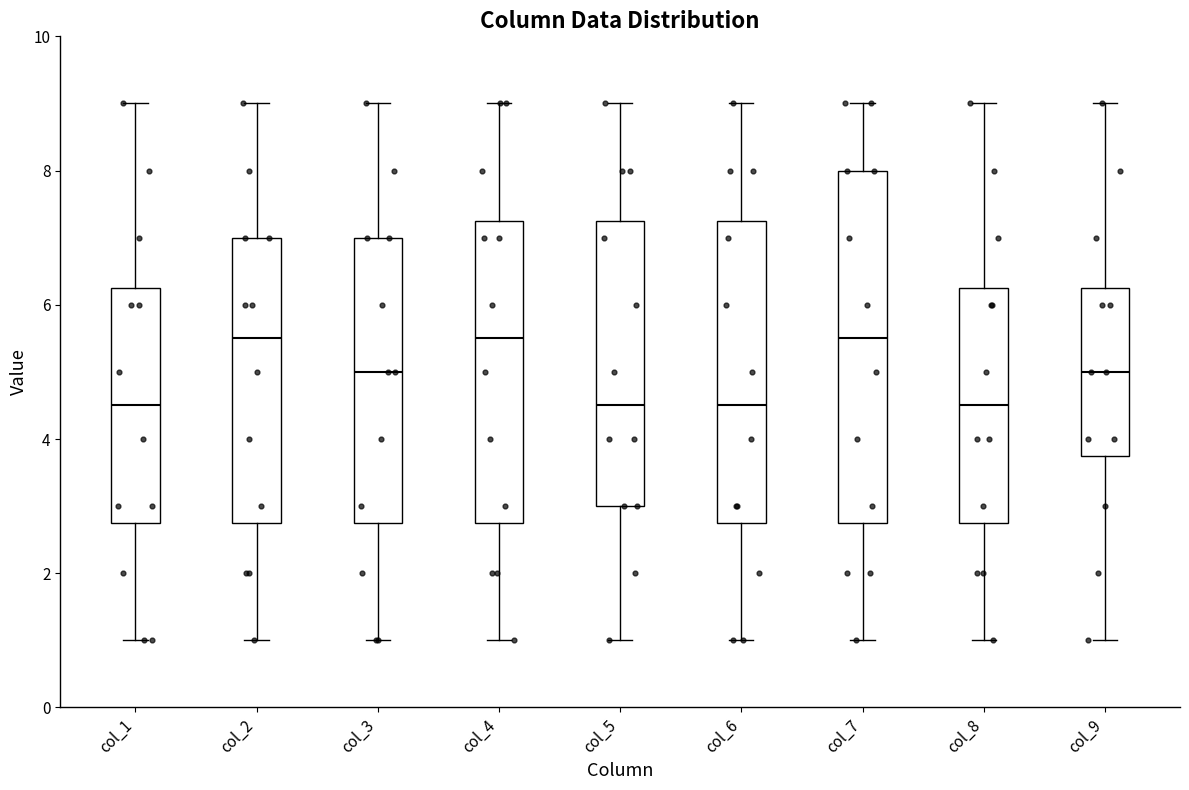

Which box is the tallest, from its lower edge to its upper edge?

col_7